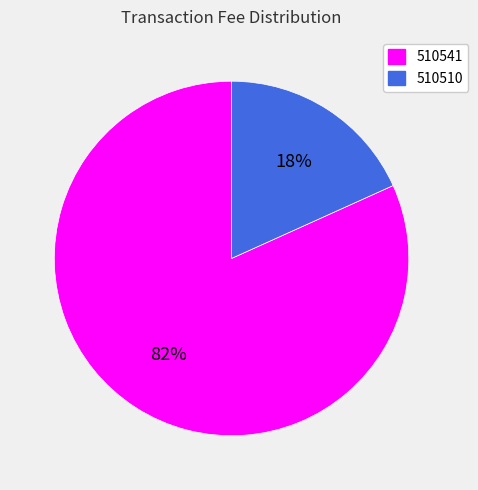

To the nearest percent, what is the average slice percentage?

50%